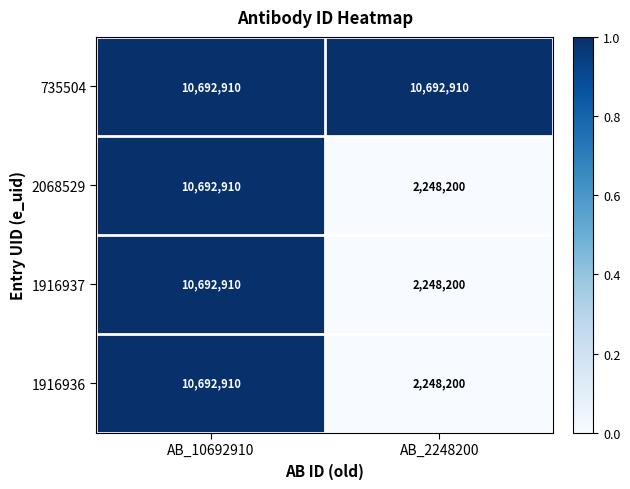

Reading left to right, extract all data points from this chart.

735504: 10692910	10692910
2068529: 10692910	2248200
1916937: 10692910	2248200
1916936: 10692910	2248200